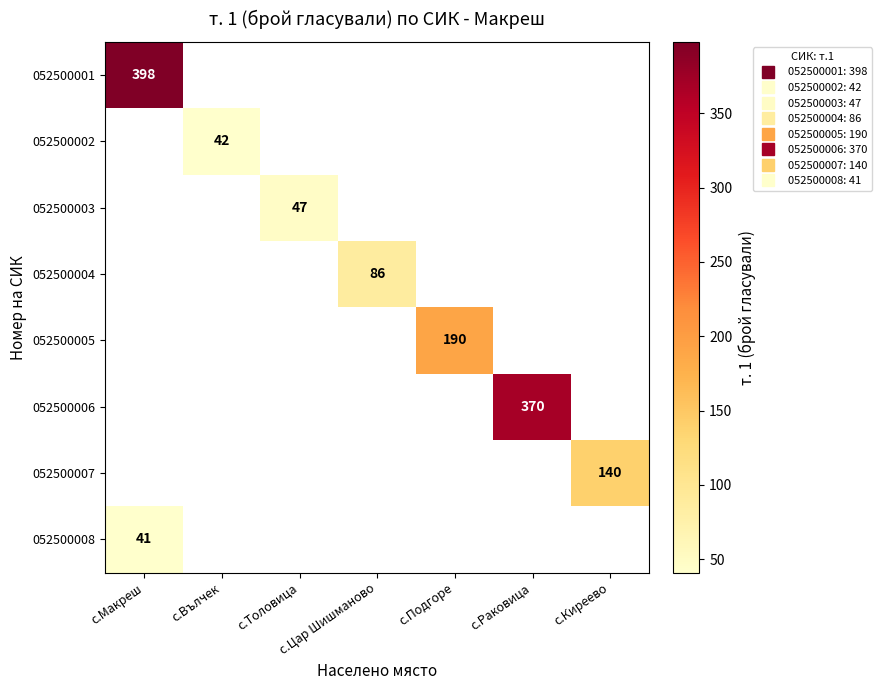

At с.Киреево, list the series in order from largest to smallest.

052500001, 052500002, 052500003, 052500004, 052500005, 052500006, 052500007, 052500008